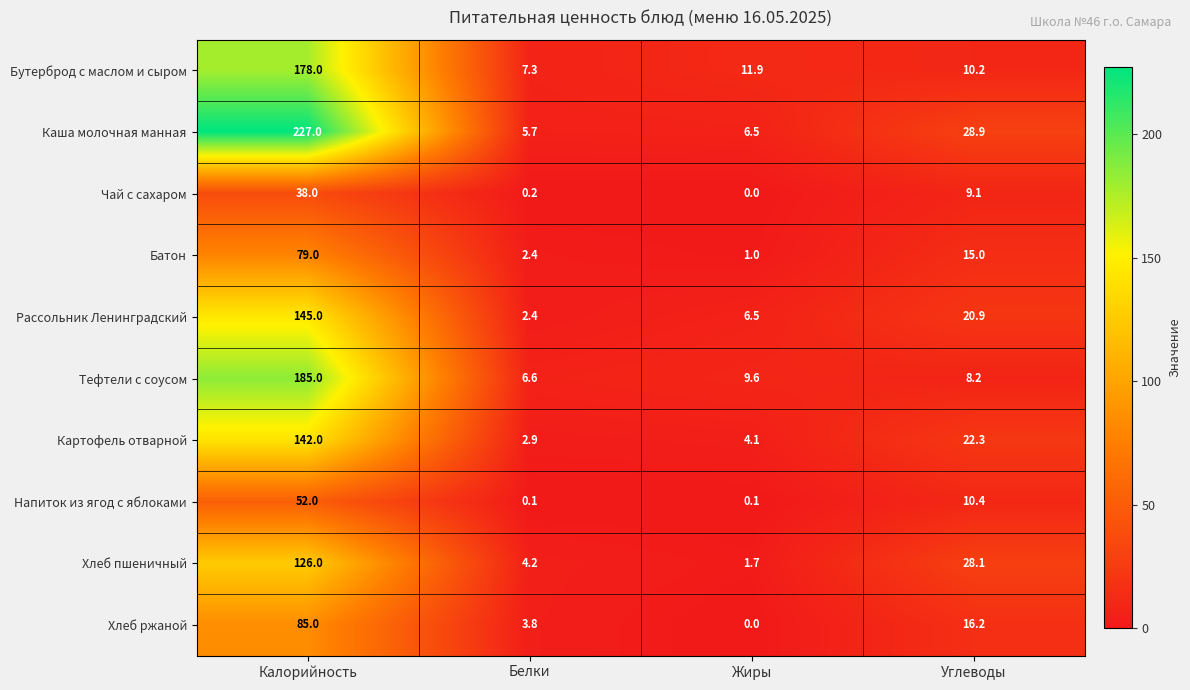

What is the spread (max minus min) of values at Углеводы?

20.7